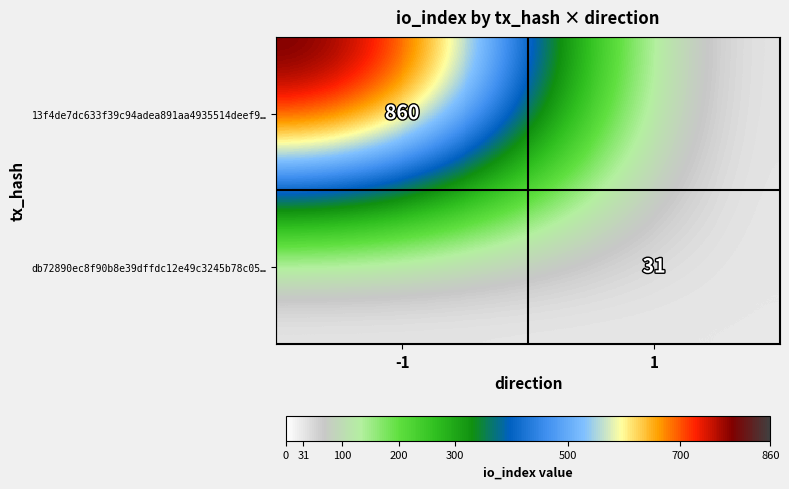

At which category is the sum across all series the highest?

-1